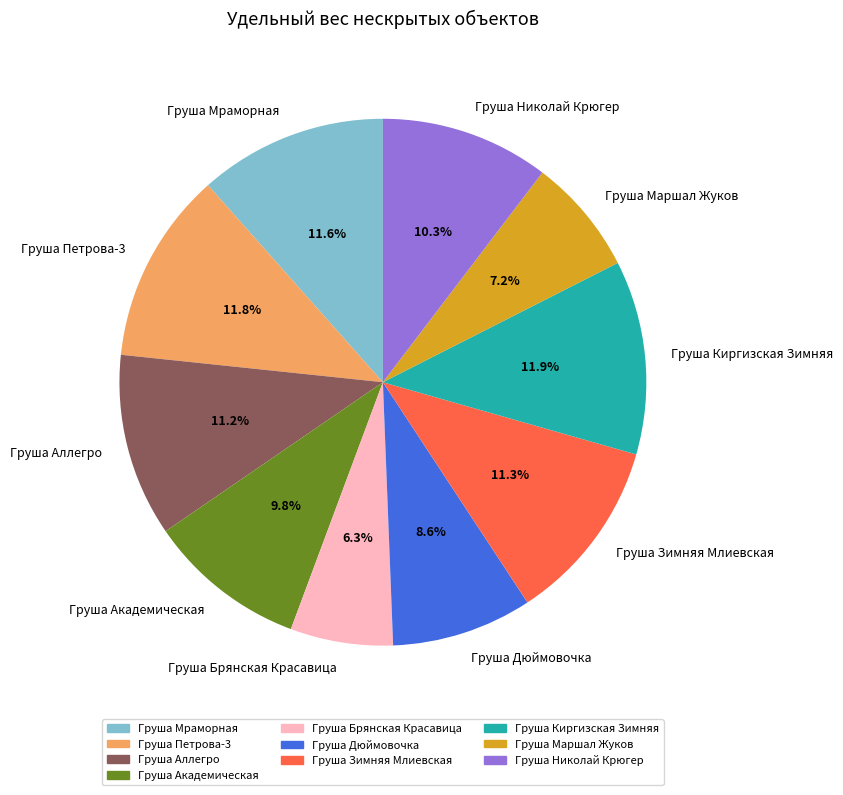

Which has a higher value, Груша Маршал Жуков or Груша Зимняя Млиевская?

Груша Зимняя Млиевская